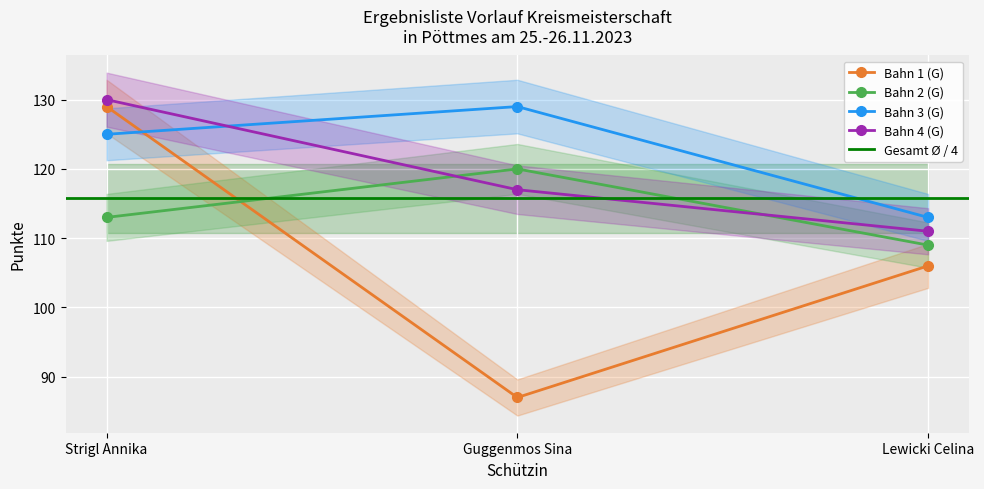

Reading left to right, what are all the values shown in this chart?

Bahn 1 (G): Strigl Annika=129	Guggenmos Sina=87	Lewicki Celina=106
Bahn 2 (G): Strigl Annika=113	Guggenmos Sina=120	Lewicki Celina=109
Bahn 3 (G): Strigl Annika=125	Guggenmos Sina=129	Lewicki Celina=113
Bahn 4 (G): Strigl Annika=130	Guggenmos Sina=117	Lewicki Celina=111